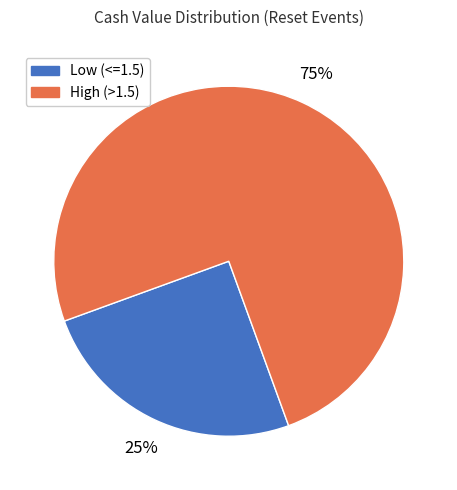

How many slices are in this pie chart?

2